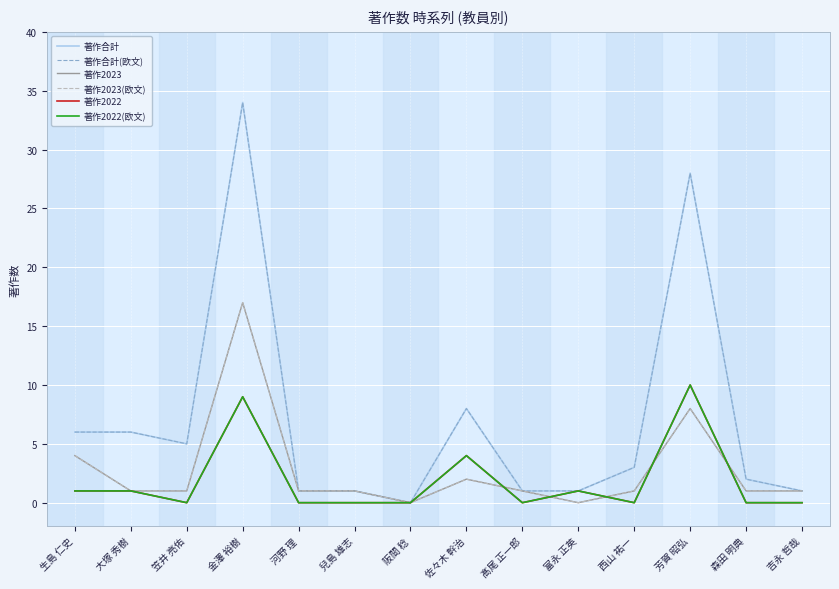

How many interior local valleys does the 著作2022(欧文) series have?

3